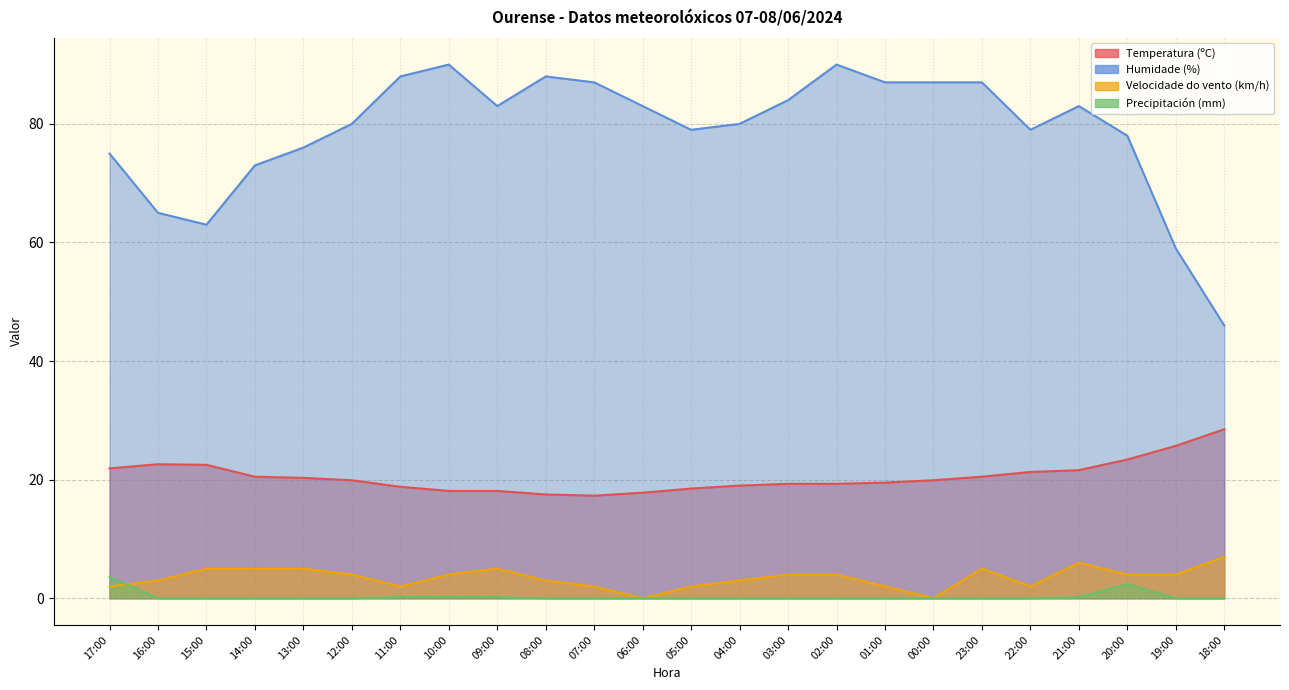

Reading right to left, list all the values displayed in this chart.

Temperatura (ºC): 28.5	25.7	23.4	21.6	21.3	20.5	19.9	19.5	19.3	19.3	19.0	18.5	17.8	17.3	17.5	18.1	18.1	18.8	19.9	20.3	20.5	22.5	22.6	21.9
Humidade (%): 46.0	59.0	78.0	83.0	79.0	87.0	87.0	87.0	90.0	84.0	80.0	79.0	83.0	87.0	88.0	83.0	90.0	88.0	80.0	76.0	73.0	63.0	65.0	75.0
Velocidade do vento (km/h): 7.0	4.0	4.0	6.0	2.0	5.0	0.0	2.0	4.0	4.0	3.0	2.0	0.0	2.0	3.0	5.0	4.0	2.0	4.0	5.0	5.0	5.0	3.0	2.0
Precipitación (mm): 0.0	0.0	2.4	0.2	0.0	0.0	0.0	0.0	0.0	0.0	0.0	0.0	0.0	0.0	0.0	0.2	0.2	0.2	0.0	0.0	0.0	0.0	0.0	3.6